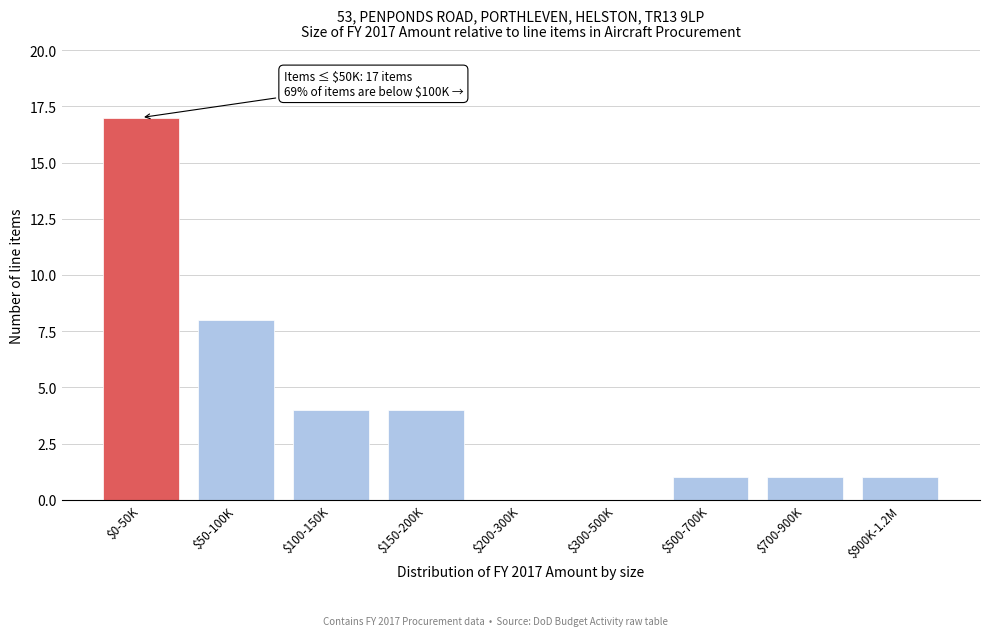

What is the sum of all values?

36